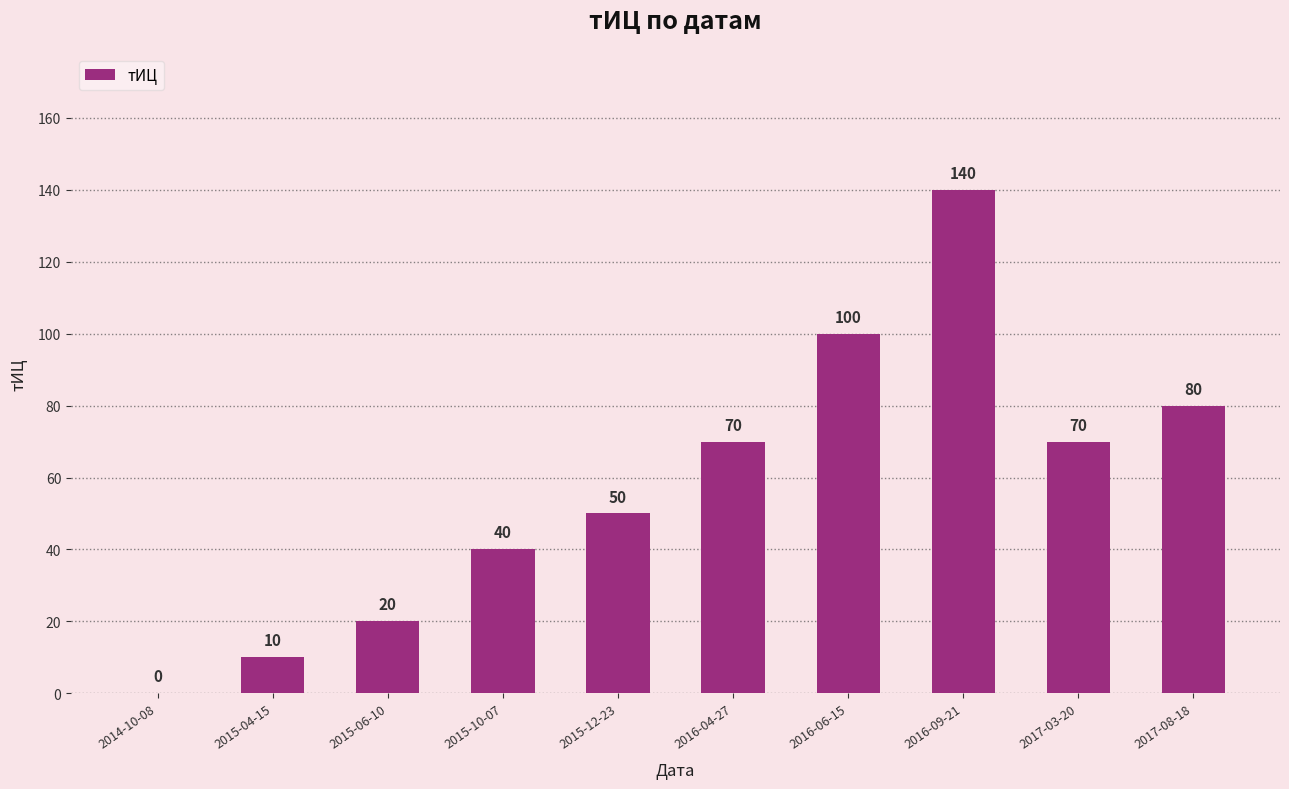

How many positive values are there?

9